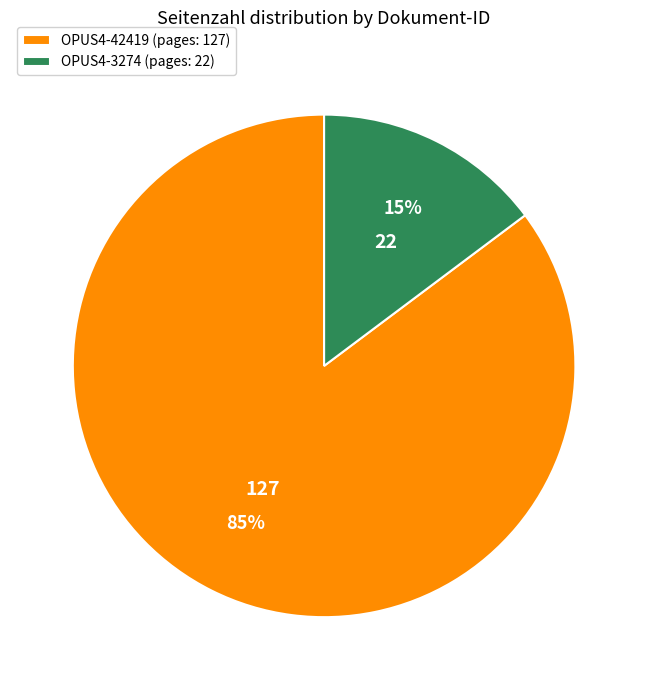

Which slice is the smallest?

OPUS4-3274